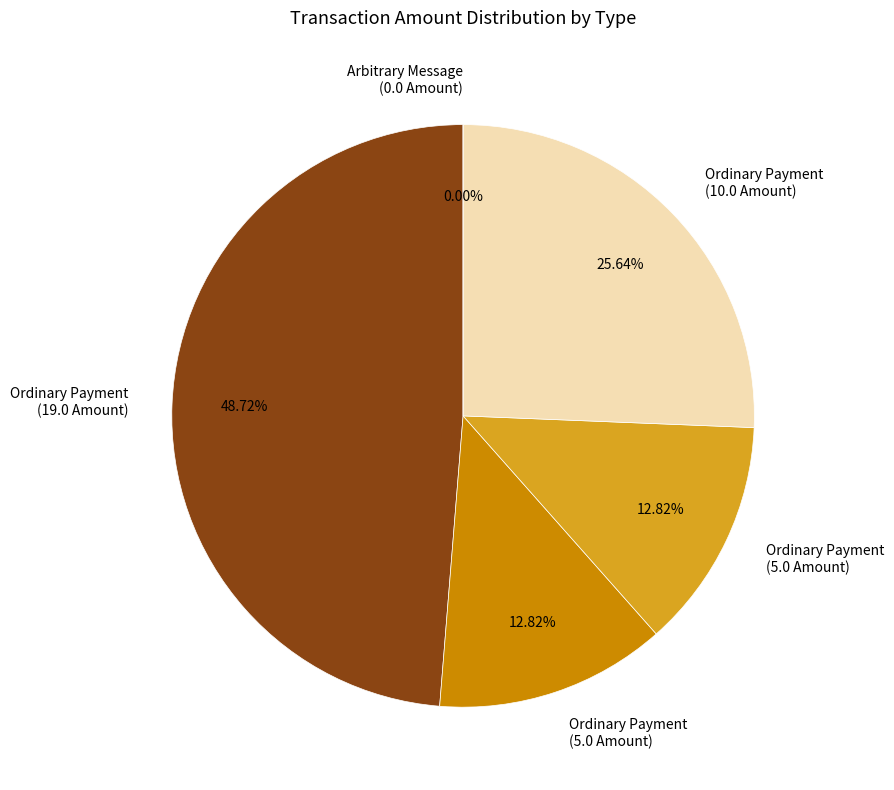

To the nearest percent, what portion does Ordinary Payment
(Height 276099) represent?

13%